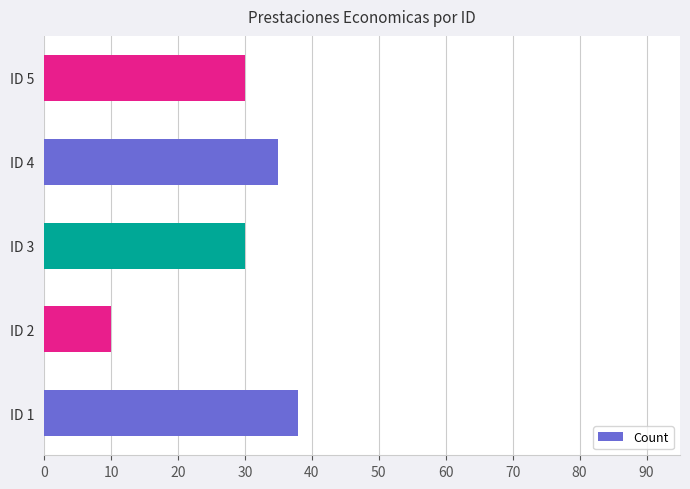

The value at ID 2 is 6. True or false?

False